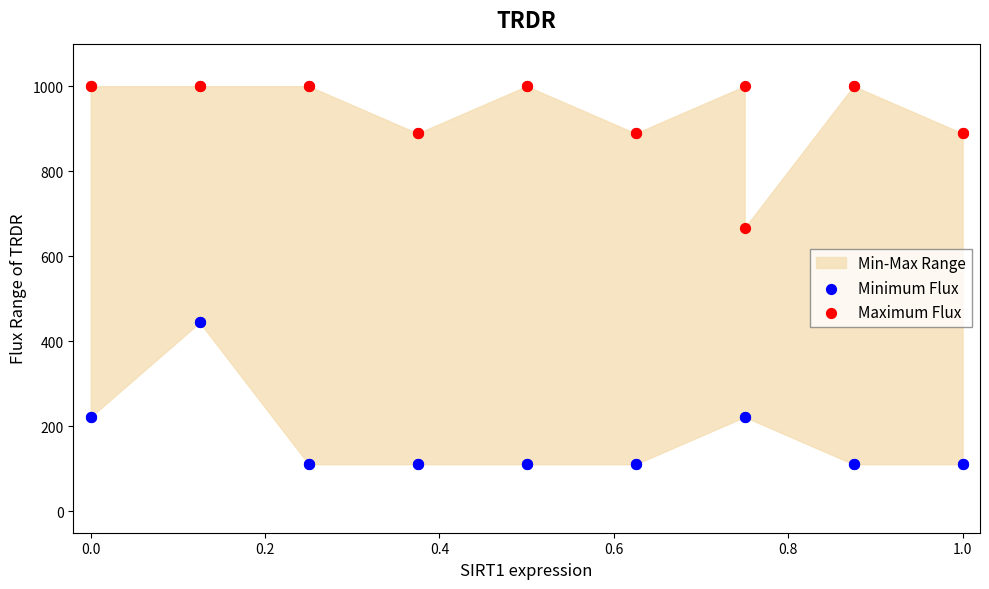

What is the X range (max minus min) for the scatter plot?

1.0